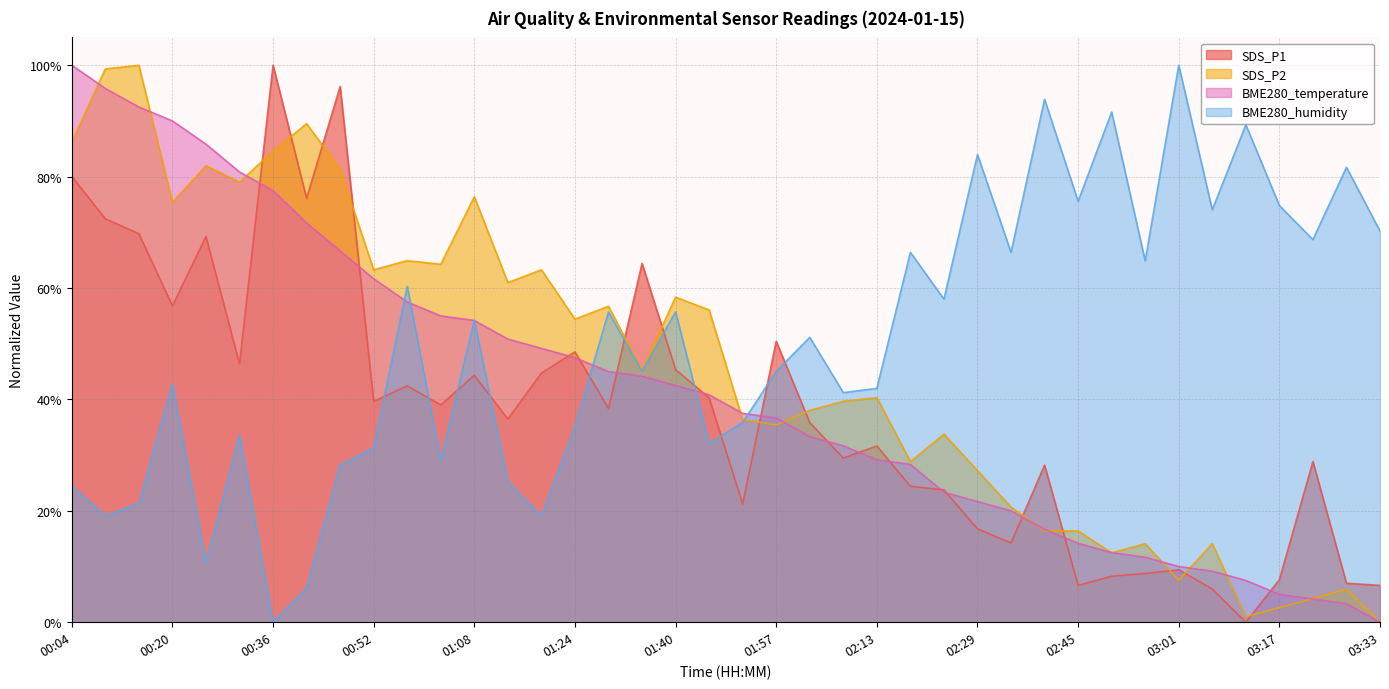

What is the difference between the second highest and minimum values in the SDS_P1 series?

96.2